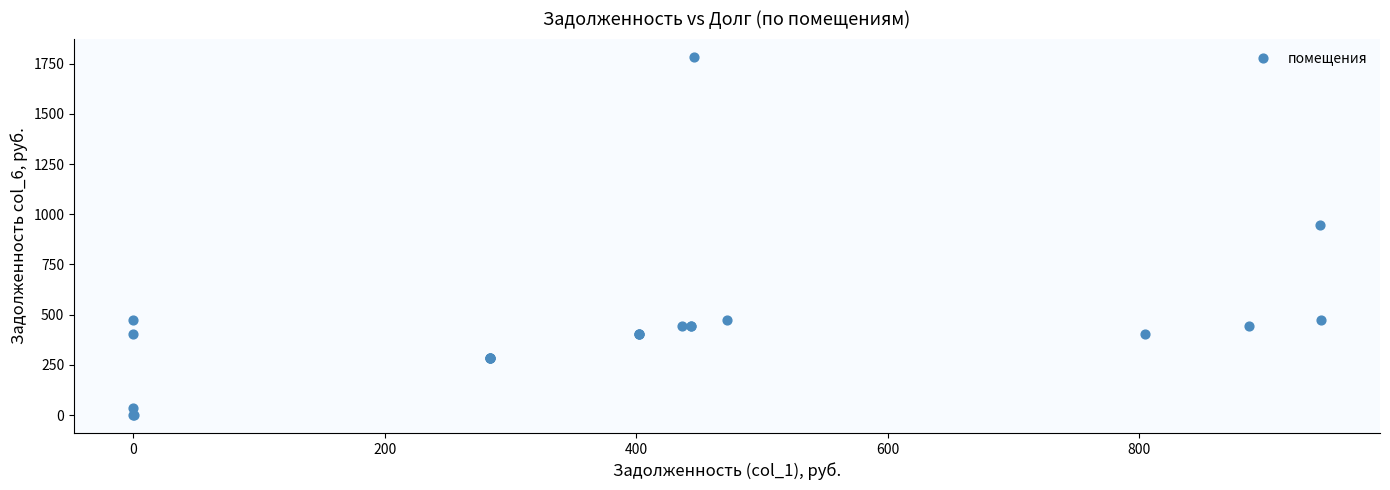

What Y value in the scatter plot is closest to 892?

946.4